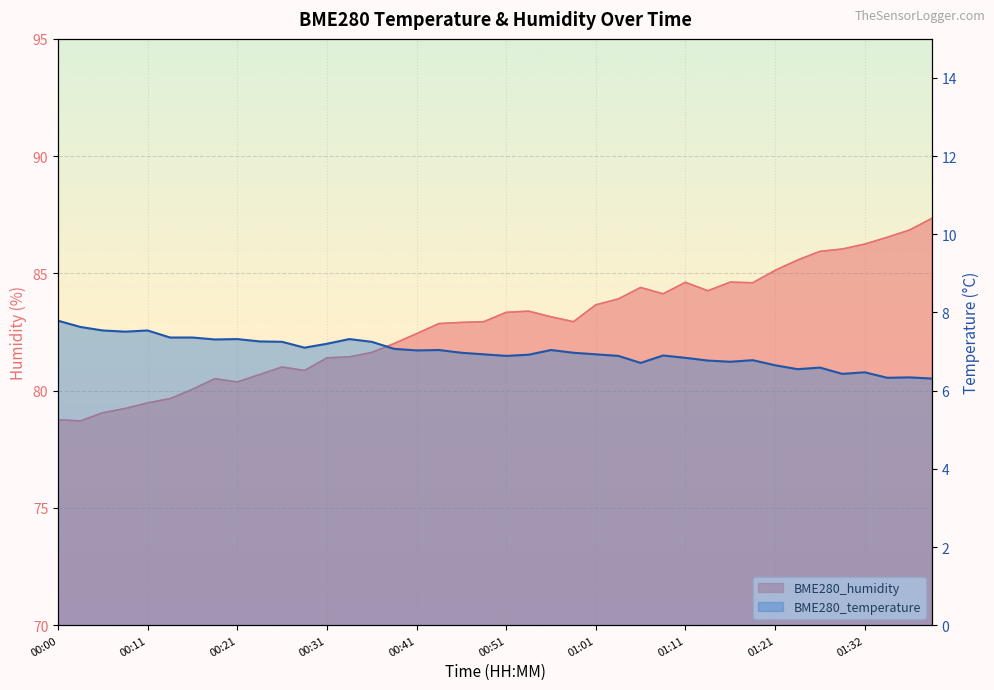

True or false: BME280_humidity has more than 2 interior local peaks.

True